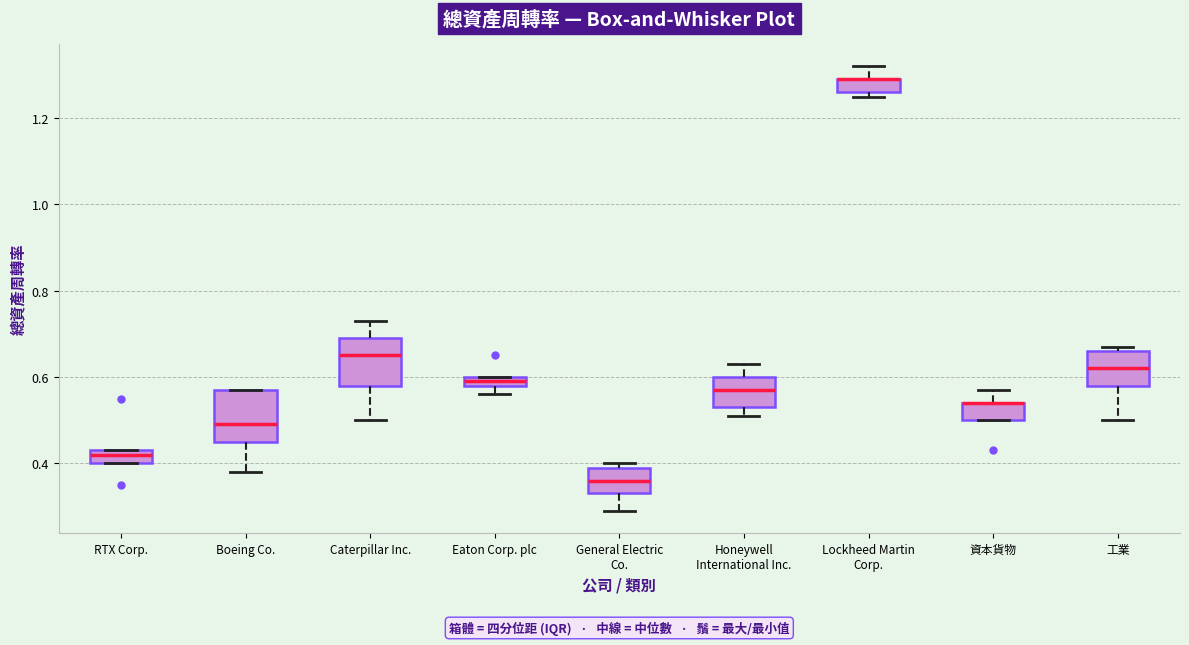

Where does the median line of the box for Caterpillar Inc. sit on the y-axis? The values are not printed on the chart, so give them approximately, as read against the axis.

0.66